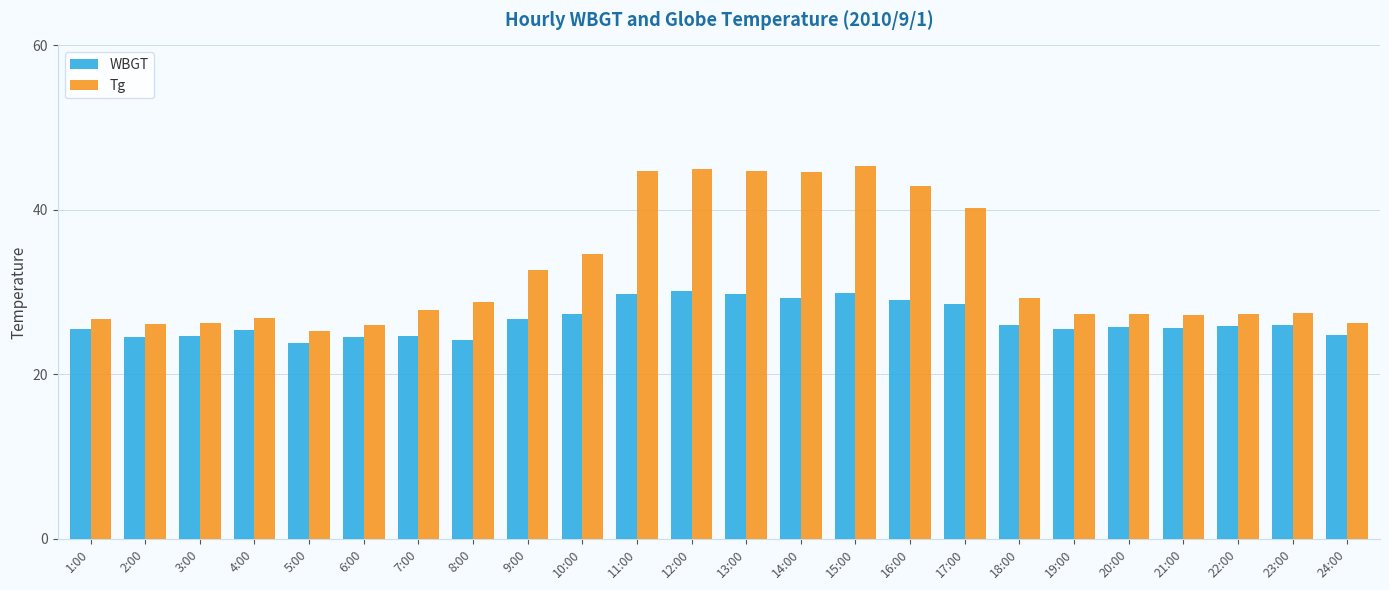

True or false: Tg has a value of 27.3 at 22:00.

True